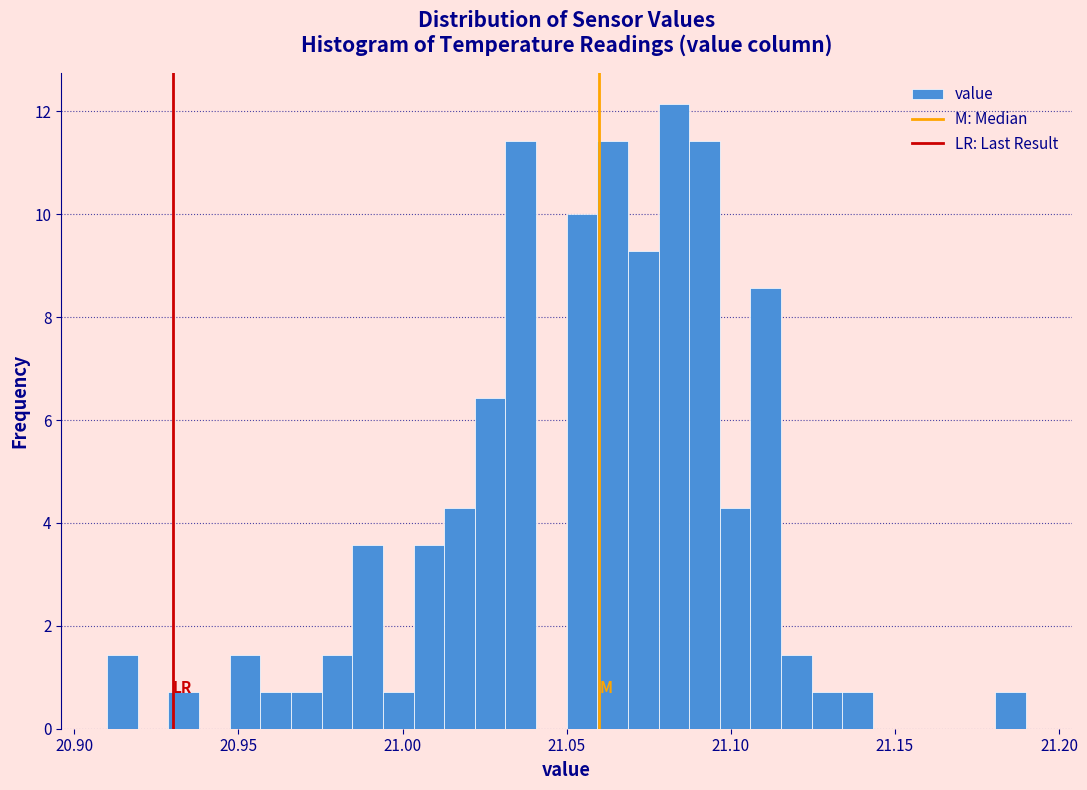

Read against the x-axis, roughly where is the centre of the tallest bar?

21.085